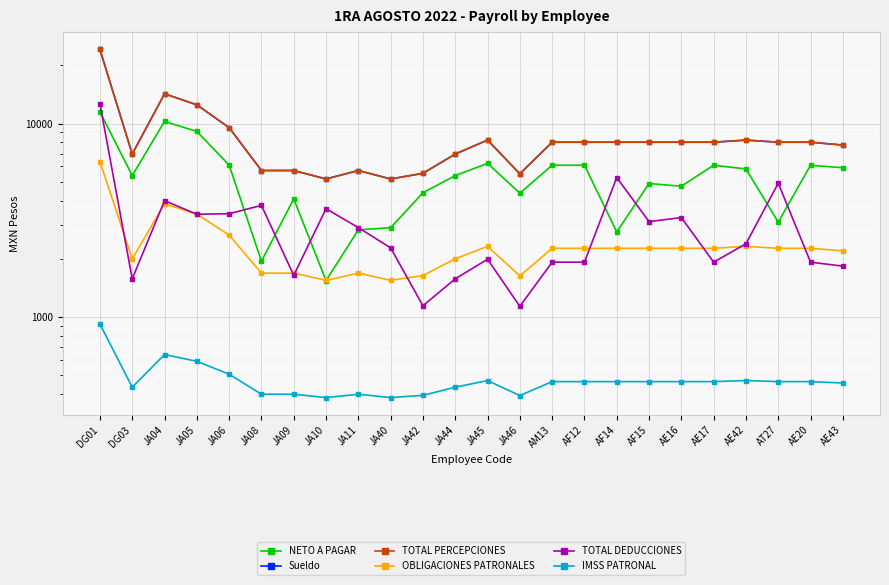

True or false: IMSS PATRONAL and Sueldo intersect in this chart.

False